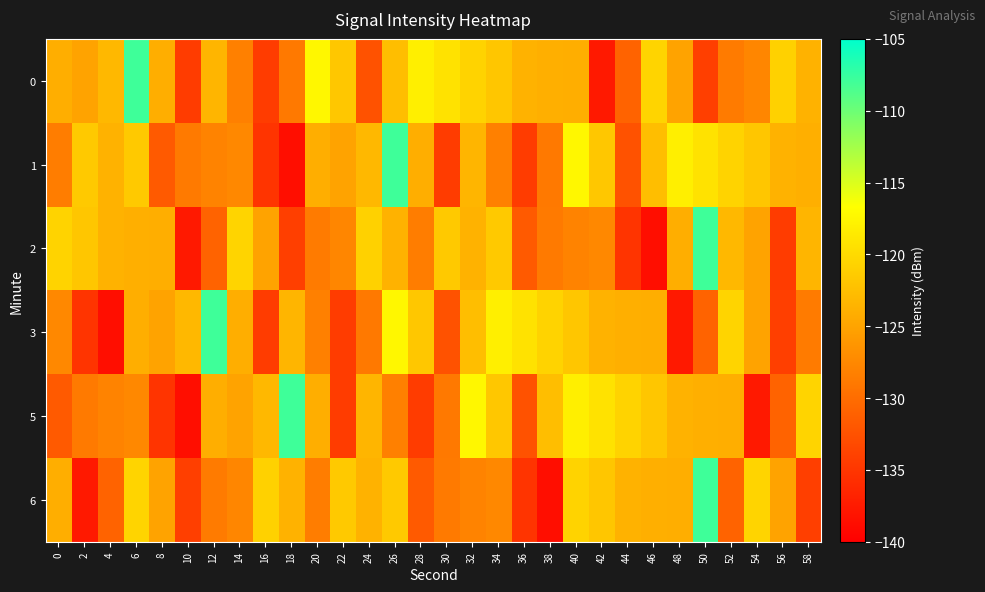

Reading left to right, transcribe all the data shown in this chart.

0: 0=-124.0	2=-125.0	4=-123.1	6=-107.9	8=-124.0	10=-134.5	12=-123.4	14=-128.2	16=-134.4	18=-128.9	20=-117.3	22=-121.8	24=-132.4	26=-122.5	28=-118.1	30=-119.2	32=-120.7	34=-121.8	36=-123.7	38=-123.9	40=-124.0	42=-137.6	44=-130.9	46=-120.6	48=-125.0	50=-134.2	52=-128.7	54=-127.7	56=-120.8	58=-123.7
1: 0=-128.5	2=-121.6	4=-123.6	6=-121.6	8=-131.7	10=-128.8	12=-128.0	14=-127.5	16=-135.2	18=-138.6	20=-124.0	22=-125.0	24=-123.1	26=-107.9	28=-124.0	30=-134.5	32=-123.4	34=-128.2	36=-134.4	38=-128.9	40=-117.3	42=-121.8	44=-132.4	46=-122.5	48=-118.1	50=-119.2	52=-120.7	54=-121.8	56=-123.7	58=-123.9
2: 0=-120.7	2=-121.8	4=-123.7	6=-123.9	8=-124.0	10=-137.6	12=-130.9	14=-120.6	16=-125.0	18=-134.2	20=-128.7	22=-127.7	24=-120.8	26=-123.7	28=-128.5	30=-121.6	32=-123.6	34=-121.6	36=-131.7	38=-128.8	40=-128.0	42=-127.5	44=-135.2	46=-138.6	48=-124.0	50=-107.9	52=-123.1	54=-125.0	56=-134.5	58=-123.4
3: 0=-127.5	2=-135.2	4=-138.6	6=-124.0	8=-125.0	10=-123.1	12=-107.9	14=-124.0	16=-134.5	18=-123.4	20=-128.2	22=-134.4	24=-128.9	26=-117.3	28=-121.8	30=-132.4	32=-122.5	34=-118.1	36=-119.2	38=-120.7	40=-121.8	42=-123.7	44=-123.9	46=-124.0	48=-137.6	50=-130.9	52=-120.6	54=-125.0	56=-134.2	58=-128.7
5: 0=-131.7	2=-128.8	4=-128.0	6=-127.5	8=-135.2	10=-138.6	12=-124.0	14=-125.0	16=-123.1	18=-107.9	20=-124.0	22=-134.5	24=-123.4	26=-128.2	28=-134.4	30=-128.9	32=-117.3	34=-121.8	36=-132.4	38=-122.5	40=-118.1	42=-119.2	44=-120.7	46=-121.8	48=-123.7	50=-123.9	52=-124.0	54=-137.6	56=-130.9	58=-120.6
6: 0=-124.0	2=-137.6	4=-130.9	6=-120.6	8=-125.0	10=-134.2	12=-128.7	14=-127.7	16=-120.8	18=-123.7	20=-128.5	22=-121.6	24=-123.6	26=-121.6	28=-131.7	30=-128.8	32=-128.0	34=-127.5	36=-135.2	38=-138.6	40=-120.7	42=-121.8	44=-123.7	46=-123.9	48=-124.0	50=-107.9	52=-130.9	54=-120.6	56=-125.0	58=-134.2